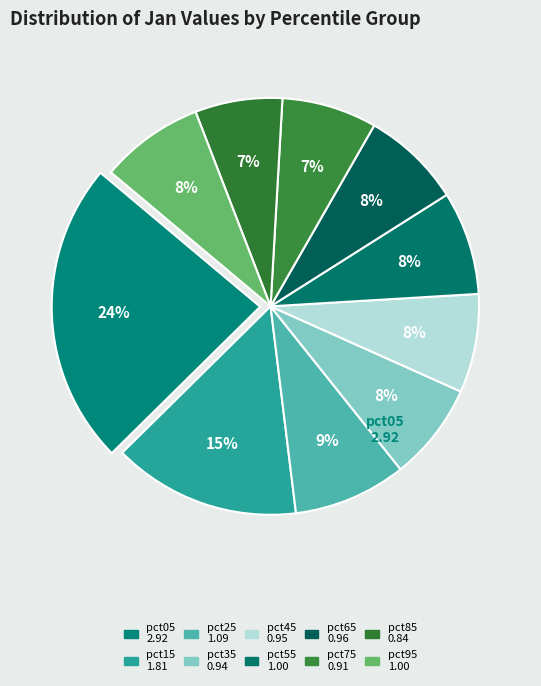

Is pct75 the majority of the pie?

No